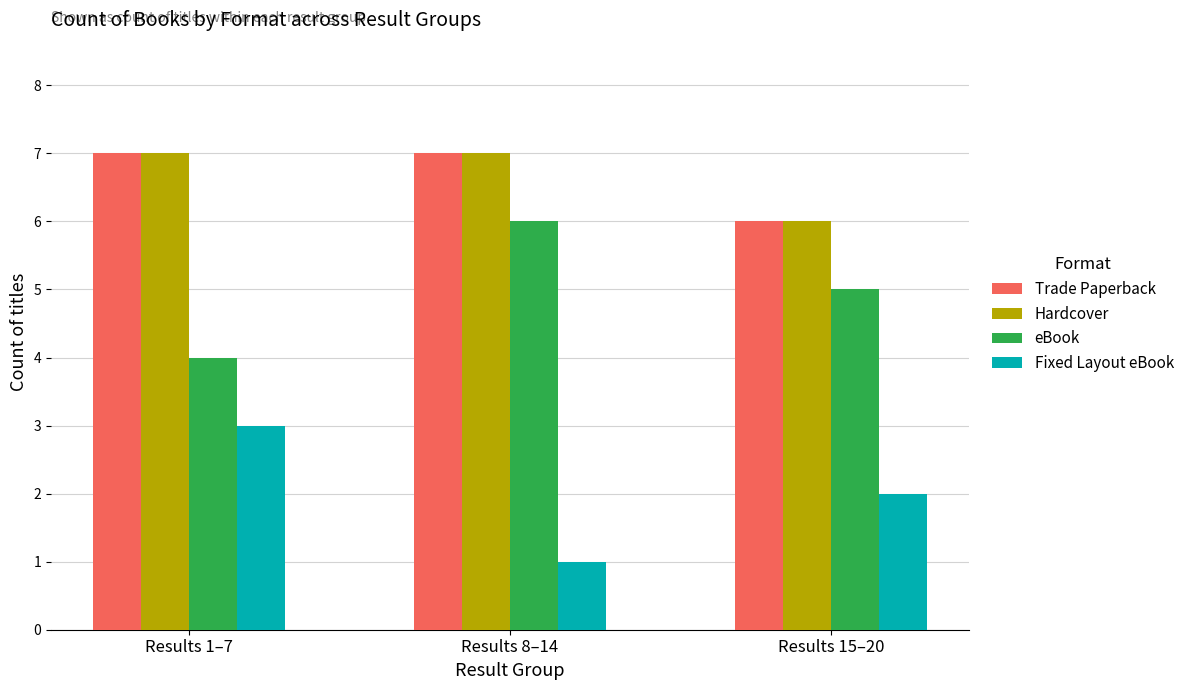

Reading left to right, extract all data points from this chart.

Trade Paperback: Results 1–7=7	Results 8–14=7	Results 15–20=6
Hardcover: Results 1–7=7	Results 8–14=7	Results 15–20=6
eBook: Results 1–7=4	Results 8–14=6	Results 15–20=5
Fixed Layout eBook: Results 1–7=3	Results 8–14=1	Results 15–20=2